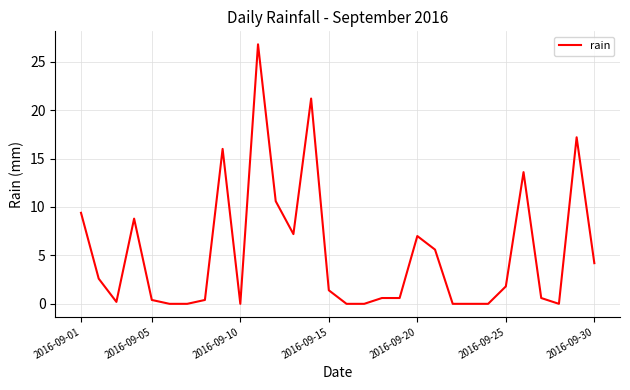

What is the greatest value displayed?

26.8